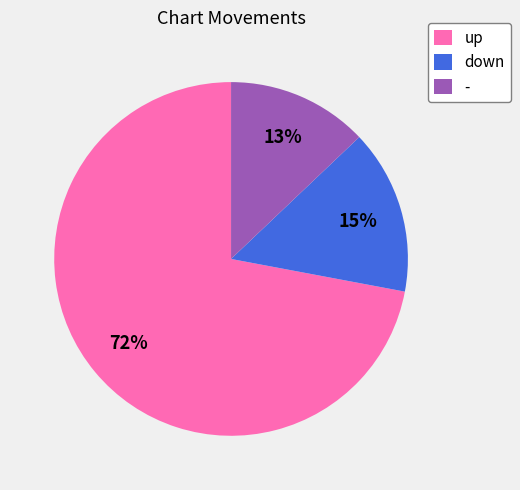

True or false: - accounts for 13% of the total.

True